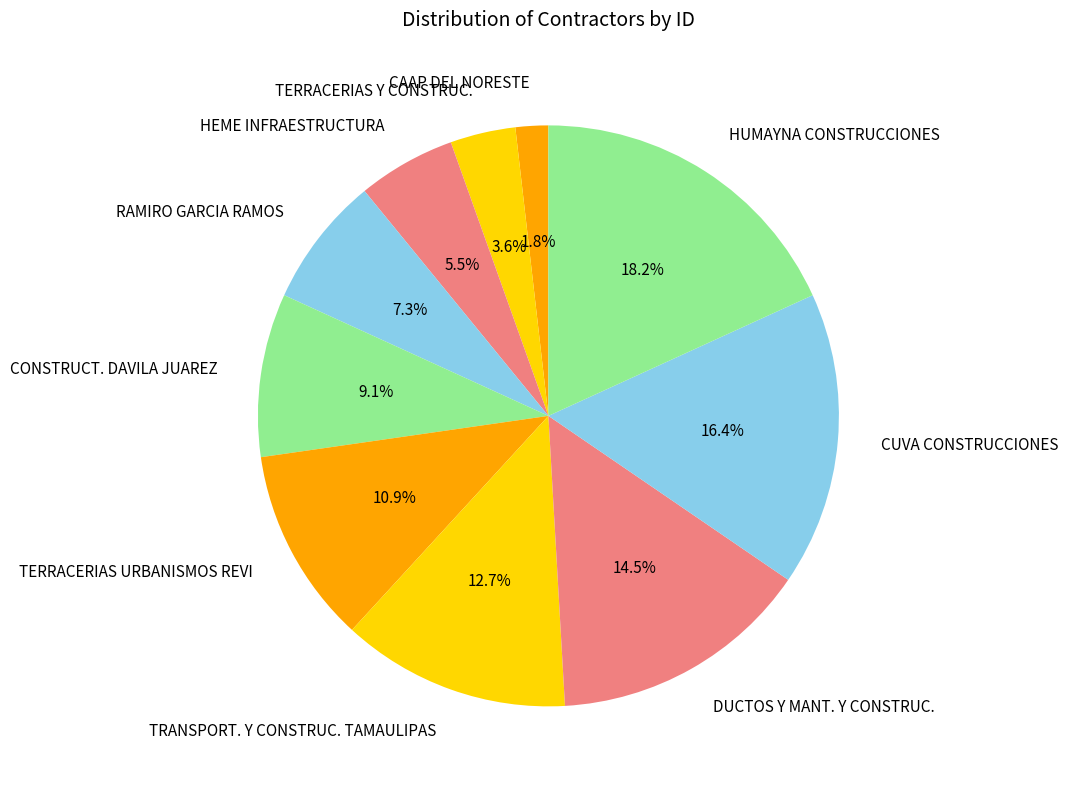

Which slice is the largest?

HUMAYNA CONSTRUCCIONES